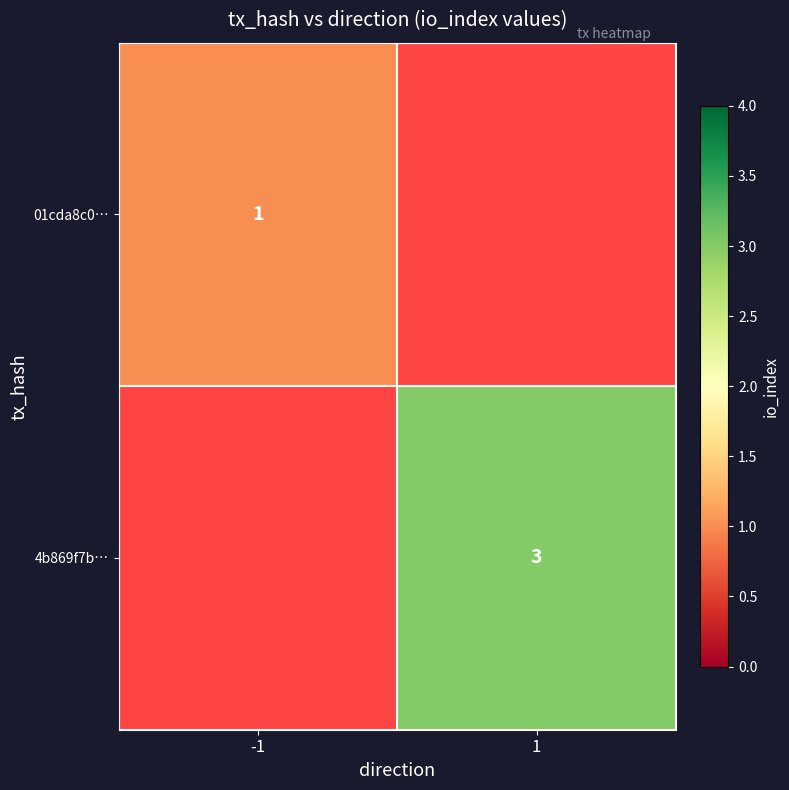

The value of 01cda8c0… at -1 is 1. True or false?

True